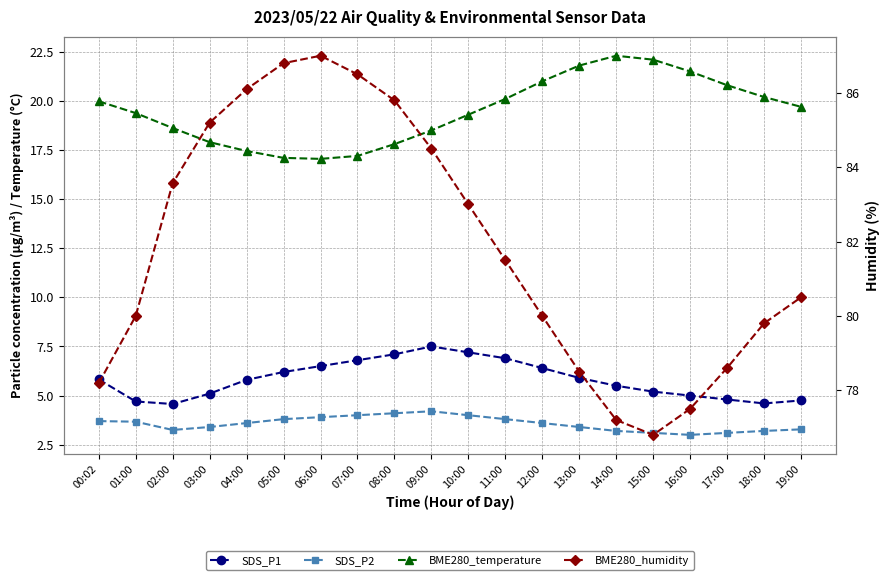

What is the difference between the second highest and minimum values in the BME280_temperature series?

5.1